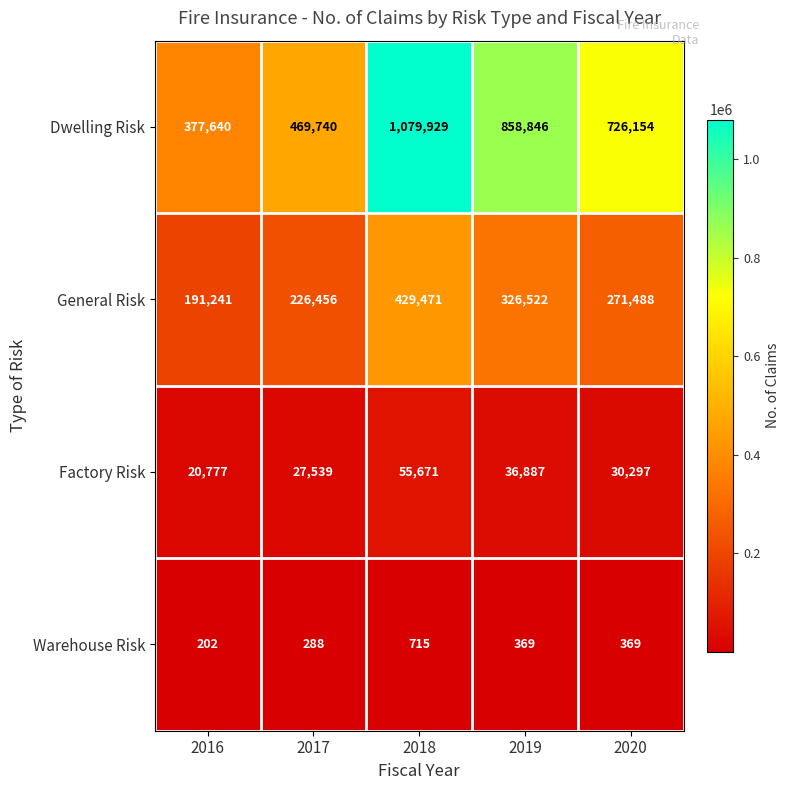

How many series are shown in this chart?

4